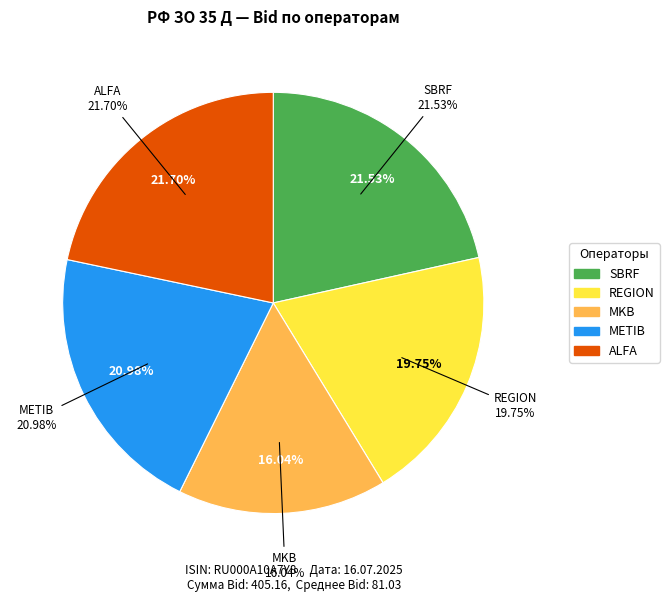

Between METIB and REGION, which is larger?

METIB